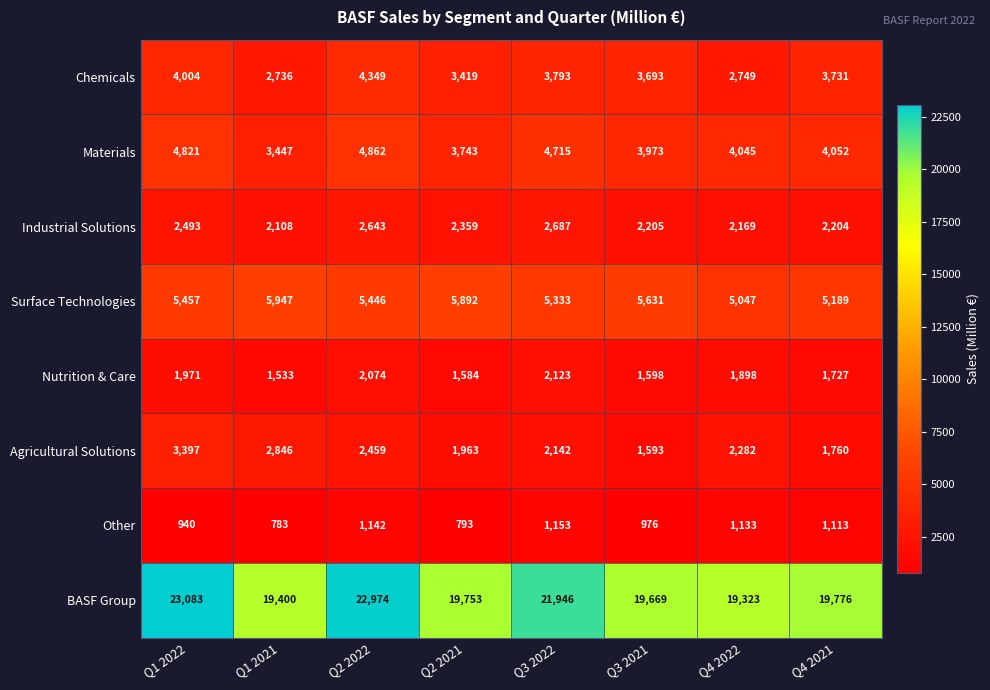

What is the spread (max minus min) of values at Q4 2021?

18663